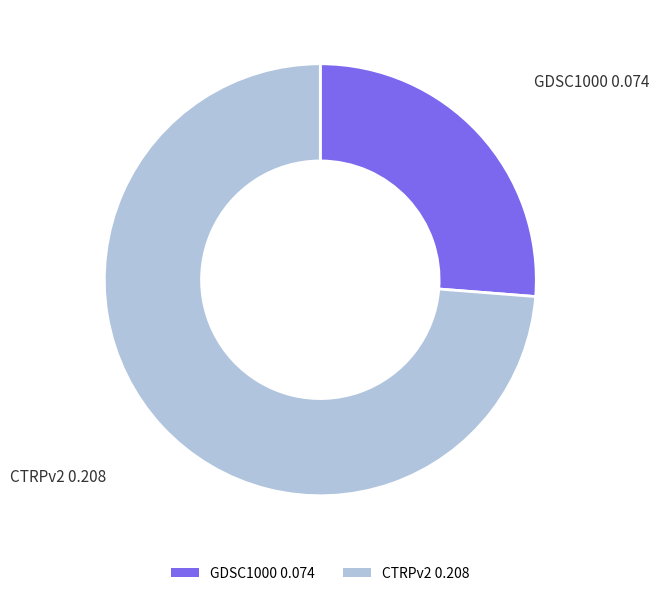

What is the majority slice?

CTRPv2